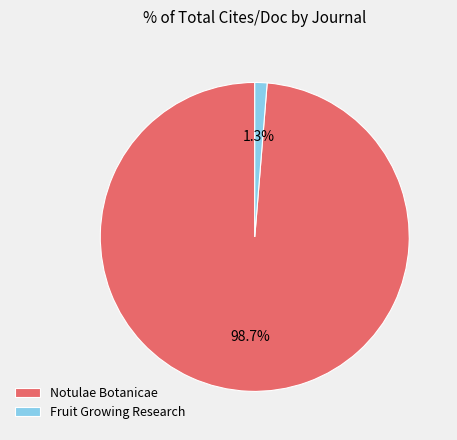

Count the number of slices in the pie.

2